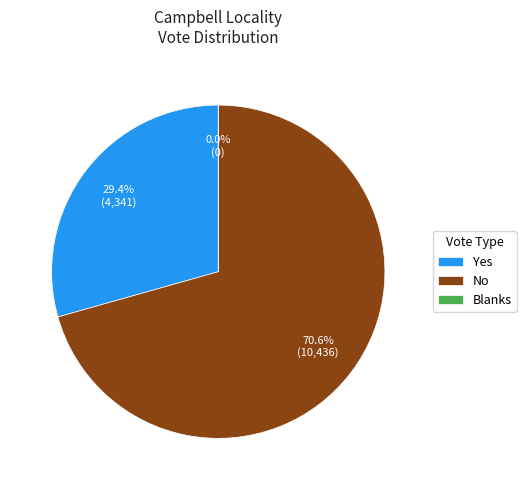

Which category has the biggest portion of the pie?

No